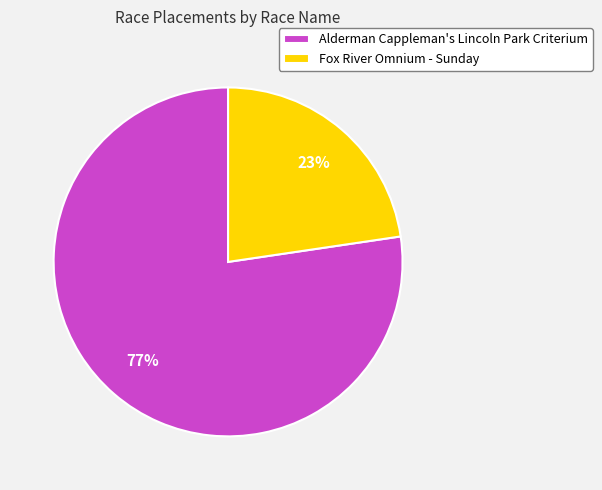

What percentage is the Alderman Cappleman's Lincoln Park Criterium slice, to the nearest percent?

77%